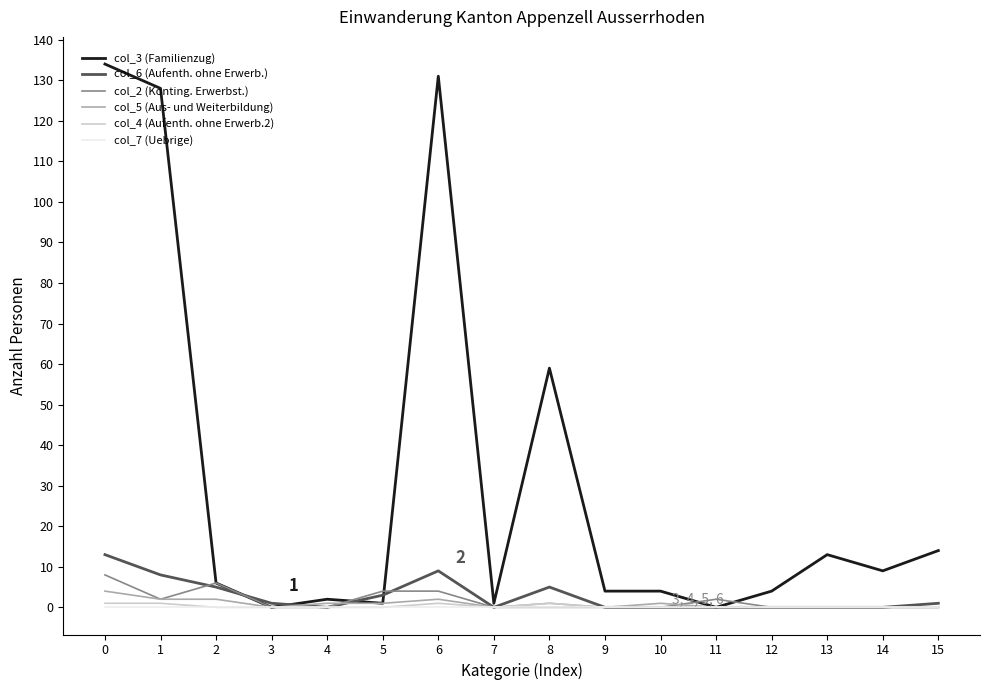

Which series has the largest total across all categories?

col_3 (Familienzug)